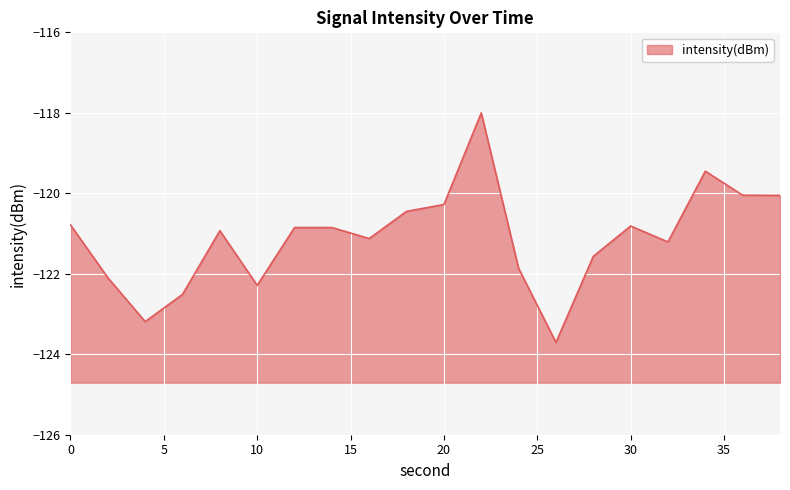

How many values are below -120?

18